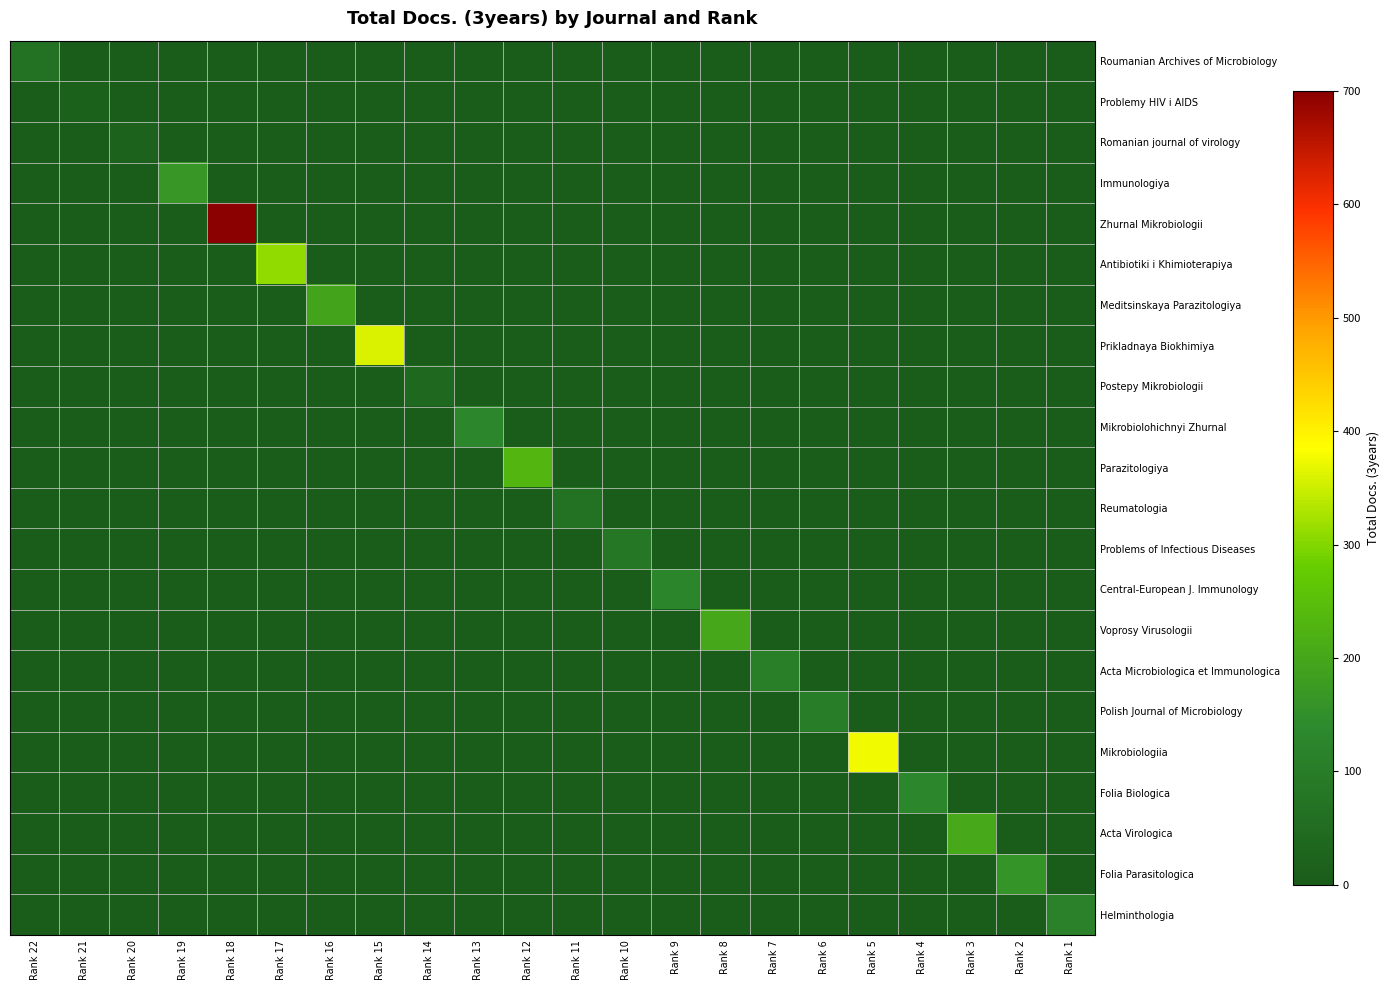

Rank the series at Rank 16 from lowest to highest value.

Roumanian Archives of Microbiology, Problemy HIV i AIDS, Romanian journal of virology, Immunologiya, Zhurnal Mikrobiologii, Antibiotiki i Khimioterapiya, Prikladnaya Biokhimiya, Postepy Mikrobiologii, Mikrobiolohichnyi Zhurnal, Parazitologiya, Reumatologia, Problems of Infectious Diseases, Central-European J. Immunology, Voprosy Virusologii, Acta Microbiologica et Immunologica, Polish Journal of Microbiology, Mikrobiologiia, Folia Biologica, Acta Virologica, Folia Parasitologica, Helminthologia, Meditsinskaya Parazitologiya